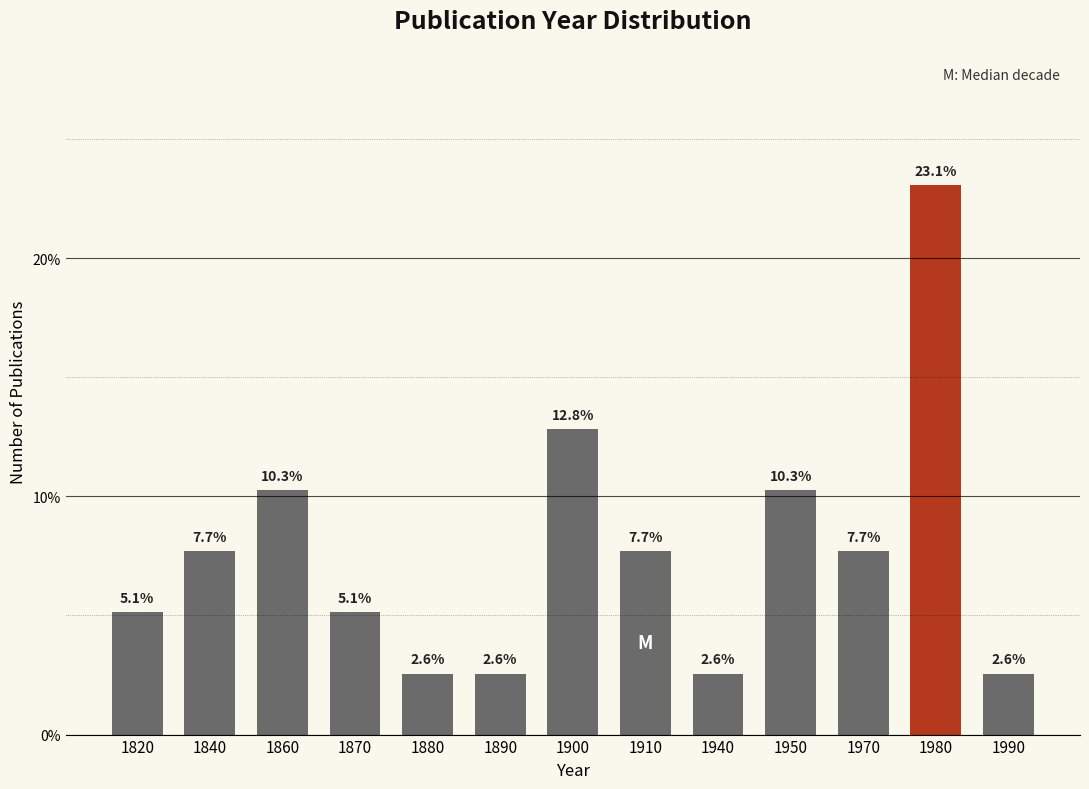

Reading left to right, transcribe all the data shown in this chart.

5.1	7.7	10.3	5.1	2.6	2.6	12.8	7.7	2.6	10.3	7.7	23.1	2.6